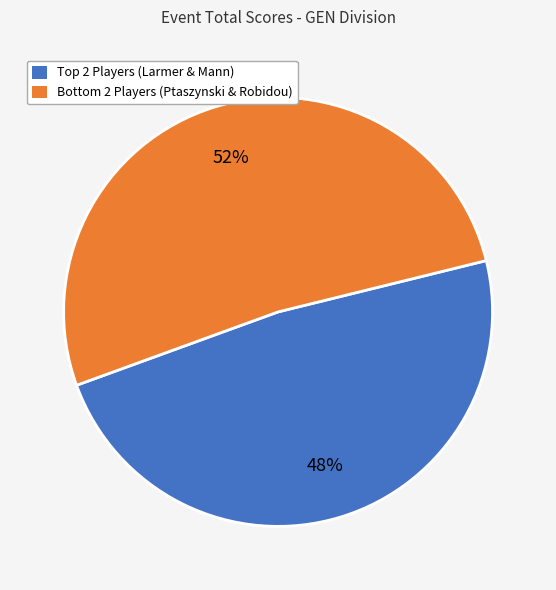

Is there a majority slice in this chart?

Yes